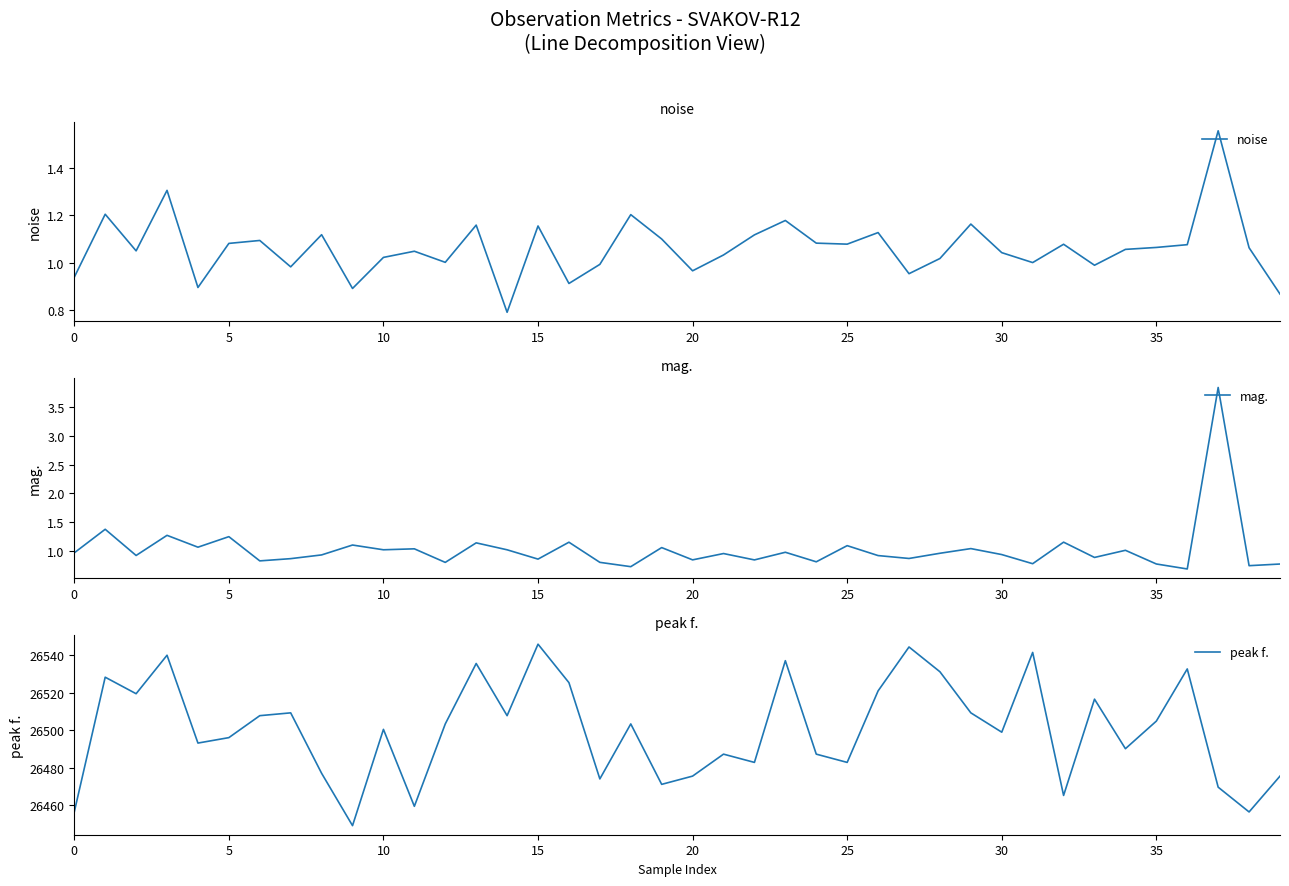

What is the minimum value for peak f.?

26449.2